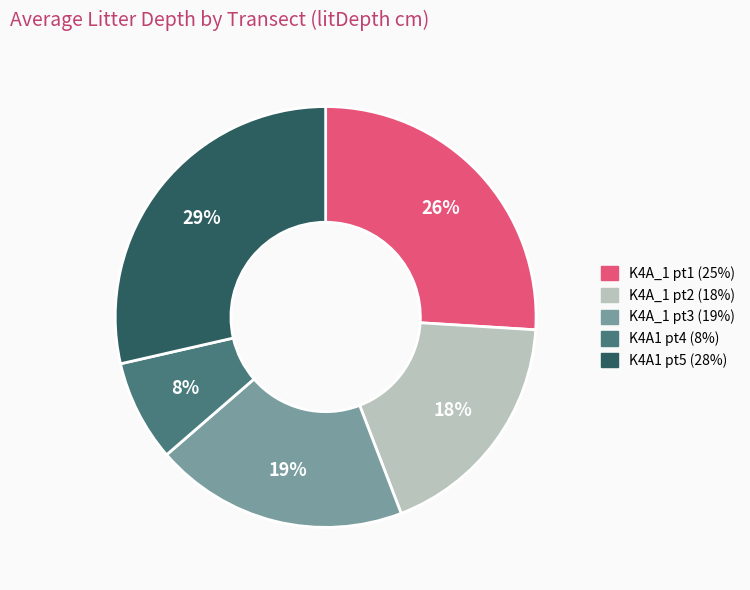

Does any single category account for the majority?

No